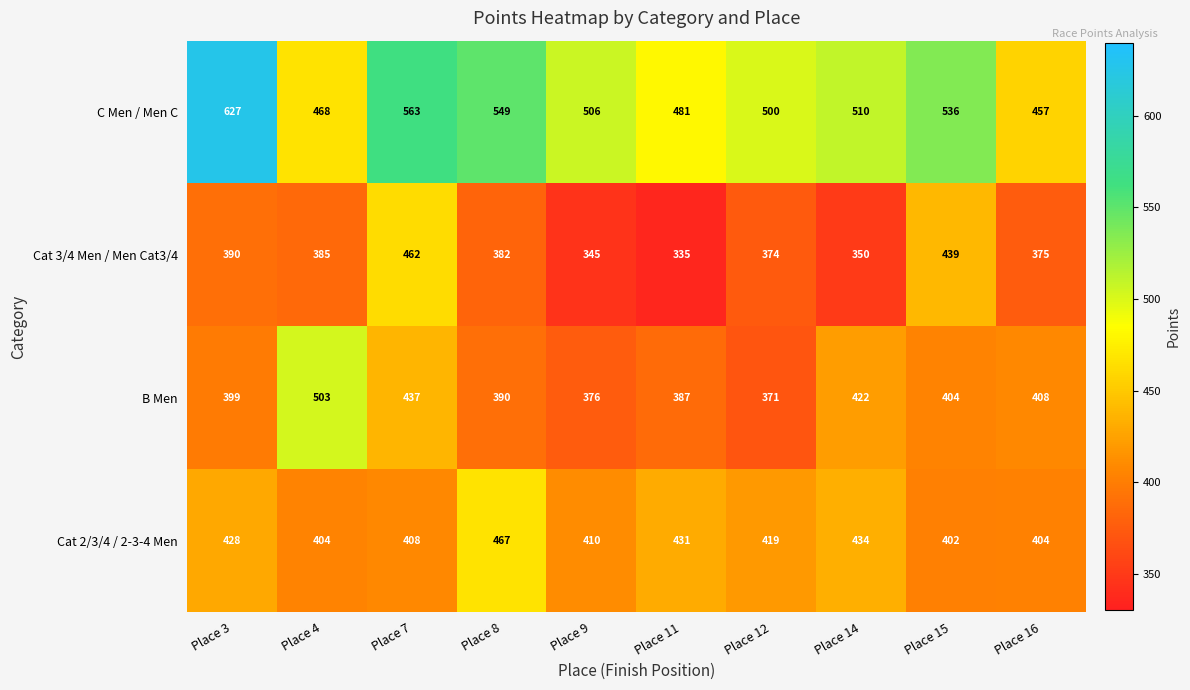

Which series has the widest spread of values?

C Men / Men C